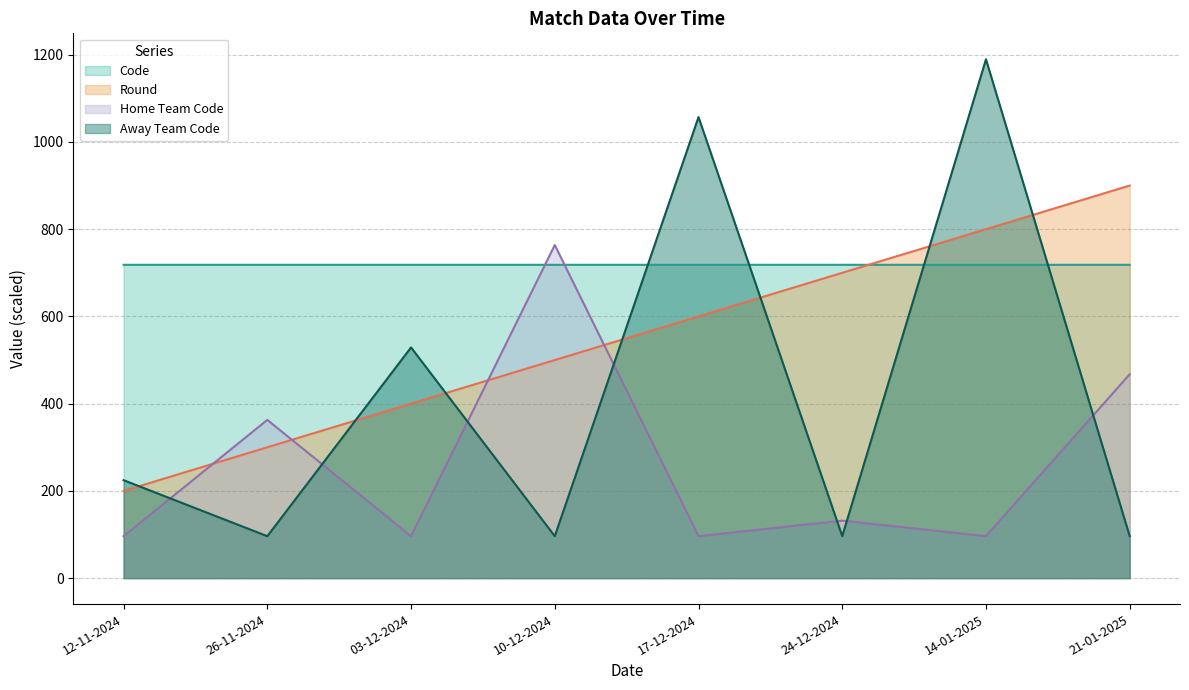

The value of Away Team Code at 26-11-2024 is 157.2. True or false?

False